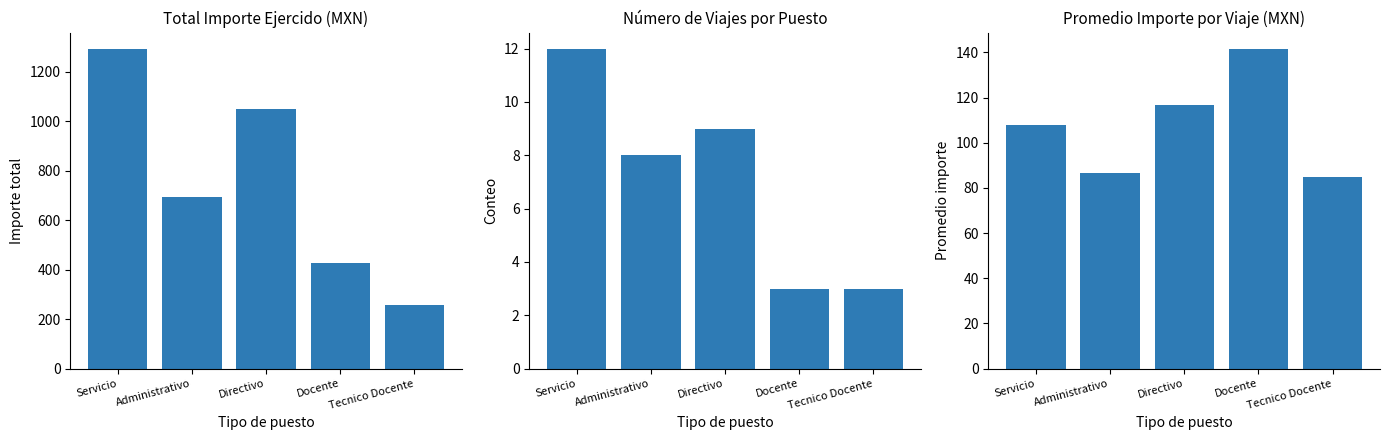

The Numero de viajes series shows 2.6 at Administrativo. True or false?

False